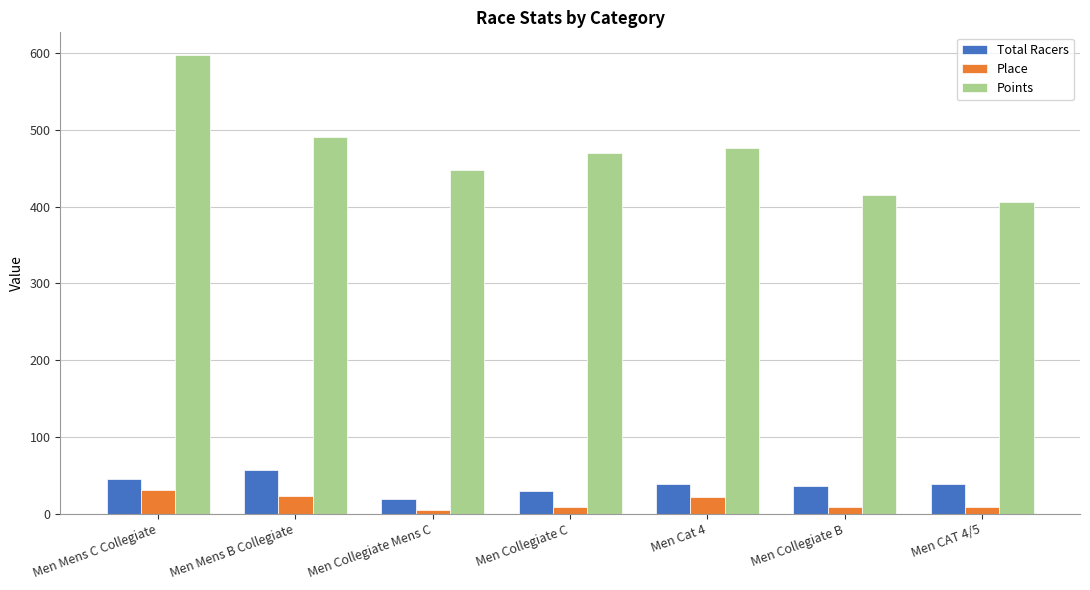

What is the greatest value displayed?

597.3